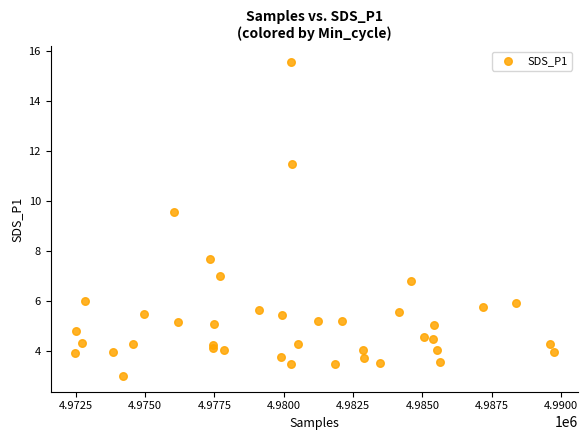

What Y value in the scatter plot is closest to 9?

9.6